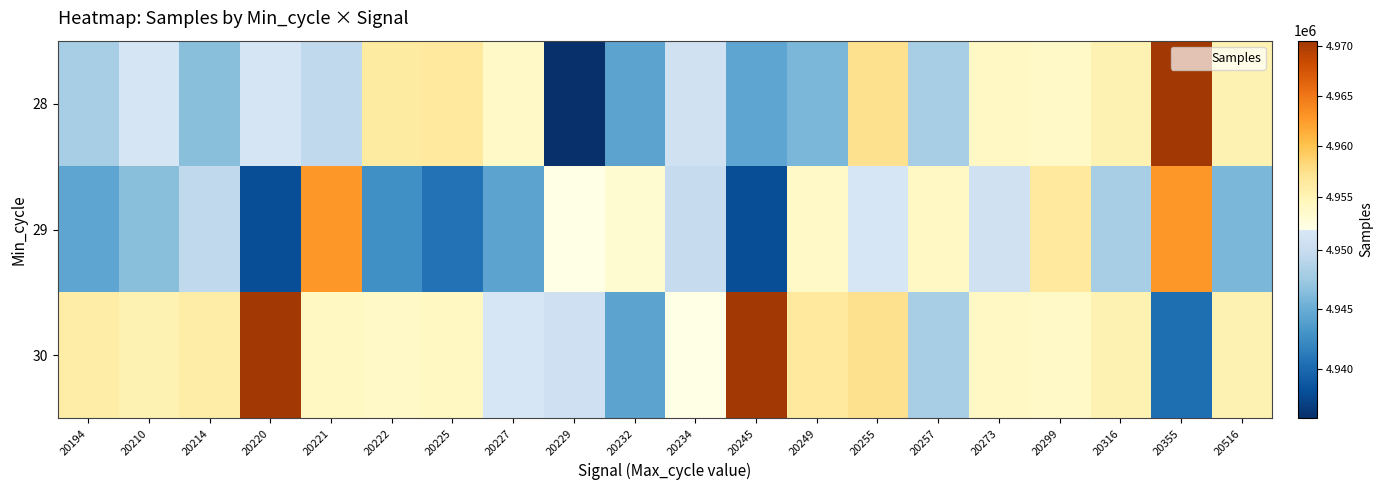

Reading left to right, what are all the values shown in this chart?

28: 20194=4948103	20210=4951240	20214=4946608	20220=4951251	20221=4949530	20222=4956234	20225=4956507	20227=4953803	20229=4935801	20232=4944378	20234=4950779	20245=4944458	20249=4945992	20255=4957404	20257=4948103	20273=4954000	20299=4953913	20316=4955157	20355=4970495	20516=4955157
29: 20194=4944458	20210=4946608	20214=4949530	20220=4937994	20221=4962729	20222=4942733	20225=4940648	20227=4944378	20229=4951836	20232=4953057	20234=4949948	20245=4937994	20249=4953913	20255=4951555	20257=4954000	20273=4950779	20299=4956507	20316=4948103	20355=4962729	20516=4945992
30: 20194=4955892	20210=4955157	20214=4955892	20220=4970495	20221=4954139	20222=4953803	20225=4954178	20227=4951555	20229=4950490	20232=4944378	20234=4951836	20245=4970495	20249=4956507	20255=4957404	20257=4948103	20273=4954000	20299=4953913	20316=4955157	20355=4940304	20516=4955157